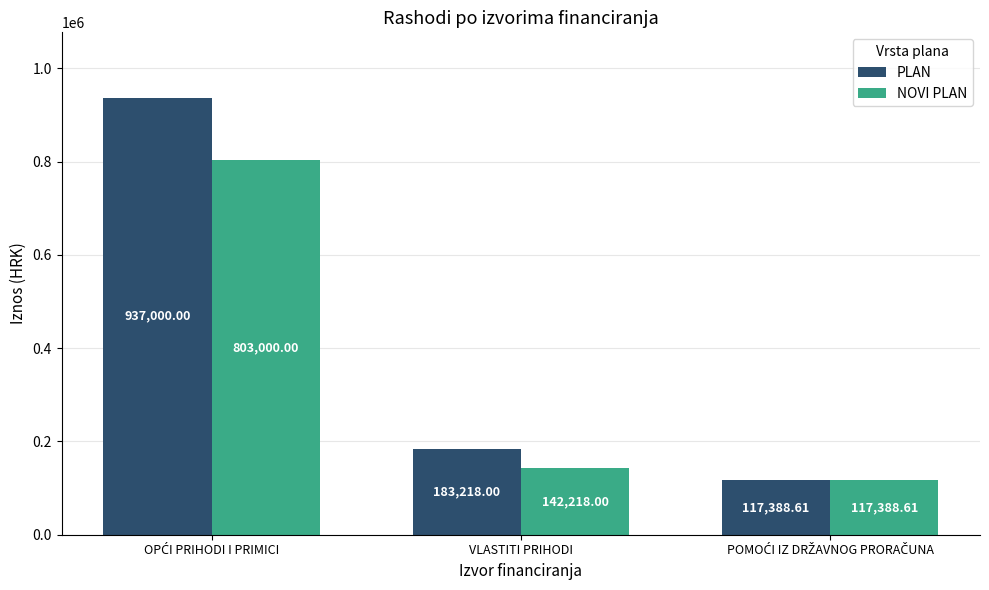

What is the average value of the NOVI PLAN series?

354202.2